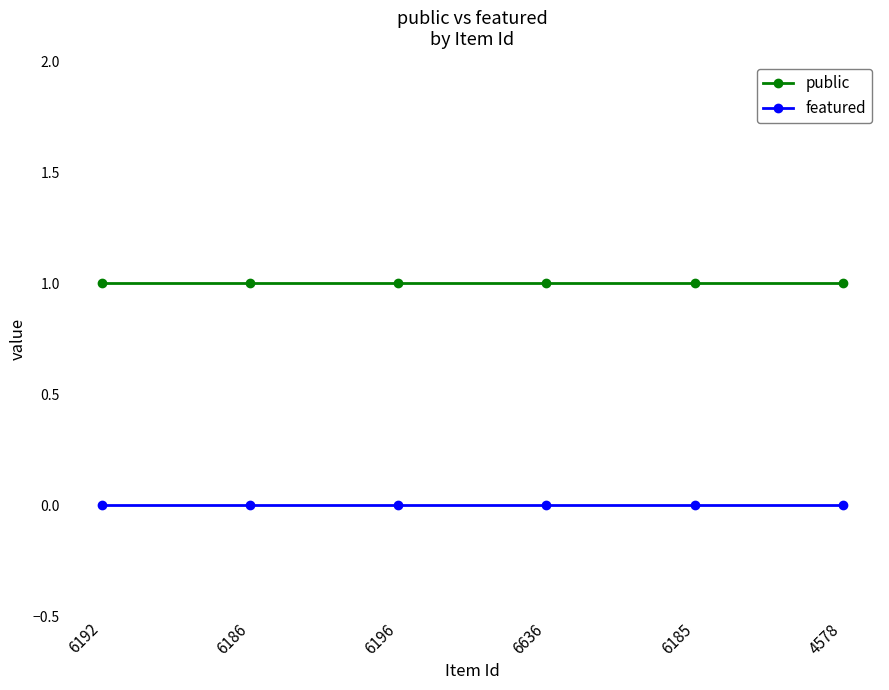

Is it true that featured equals 0 at 6185?

True